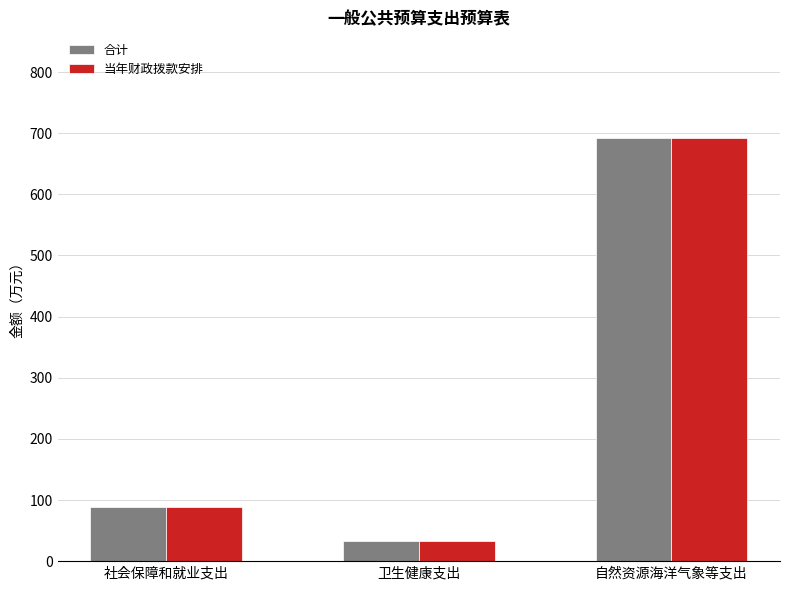

What is the difference between the 合计 values at 卫生健康支出 and 社会保障和就业支出?

55.5